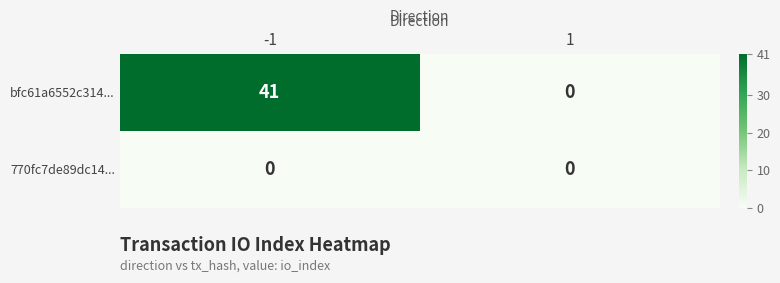

What is the spread (max minus min) of values at -1?

41